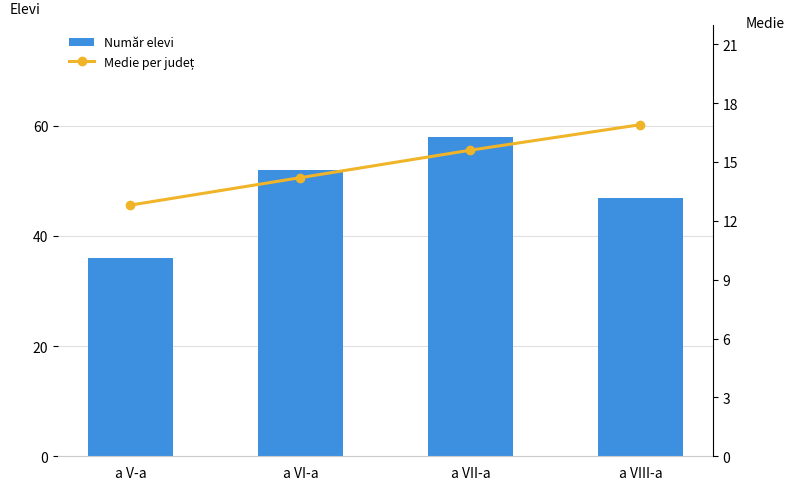

What value does the Medie per județ series have at a VII-a?

15.6